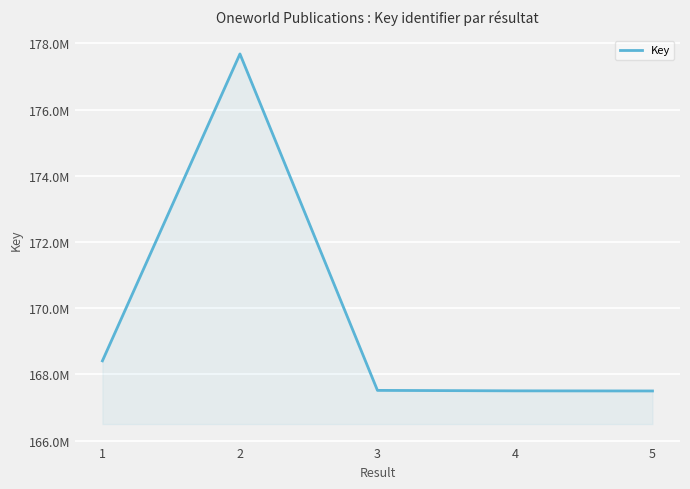

Reading left to right, transcribe all the data shown in this chart.

1=168408999	2=177679487	3=167516409	4=167502636	5=167498835